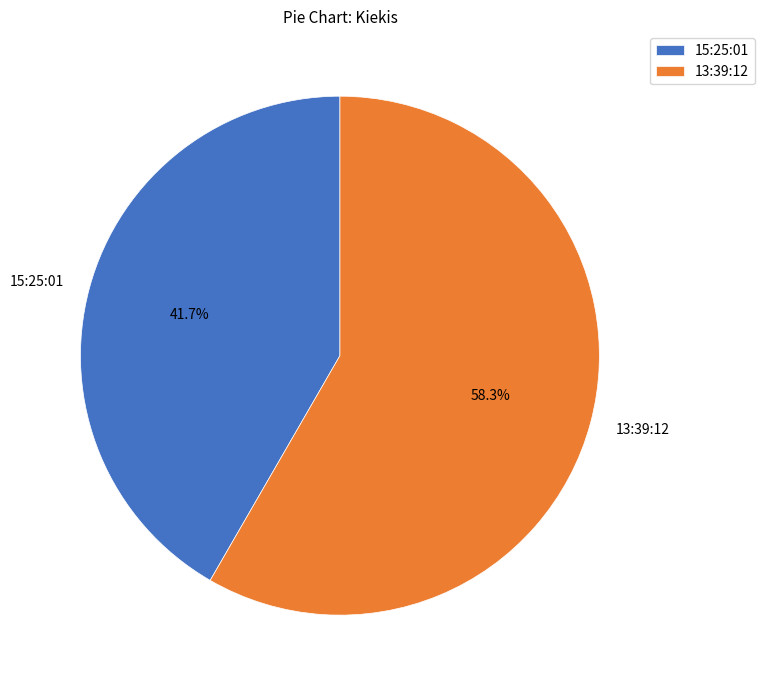

What percentage is NOT represented by 15:25:01?

58.3%